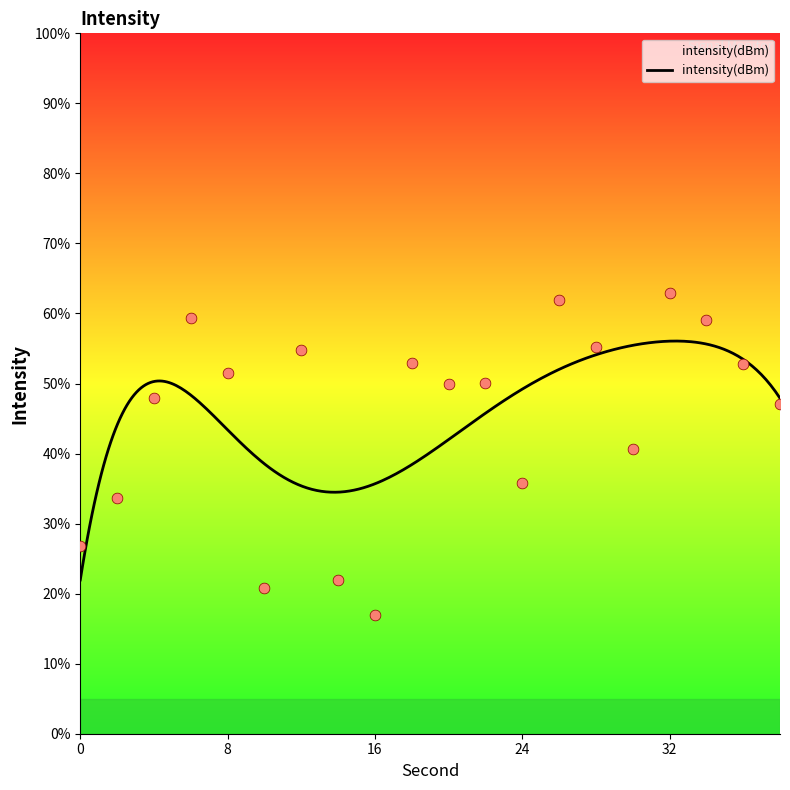

Approximately how many times larger is the value at 14 compared to 20?

0.4